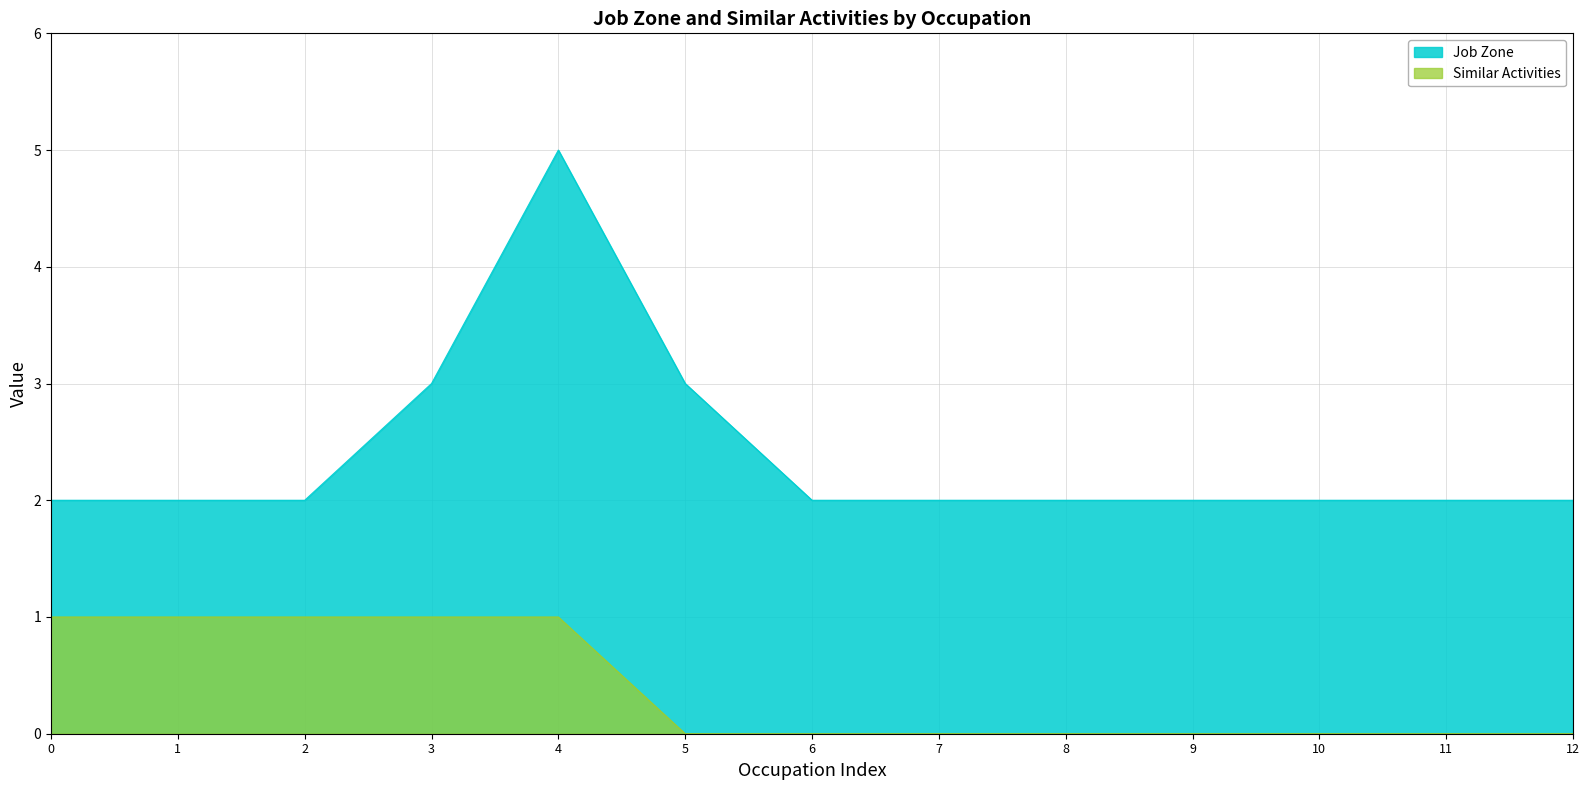

The value of Similar Activities at 7 is -1. True or false?

False